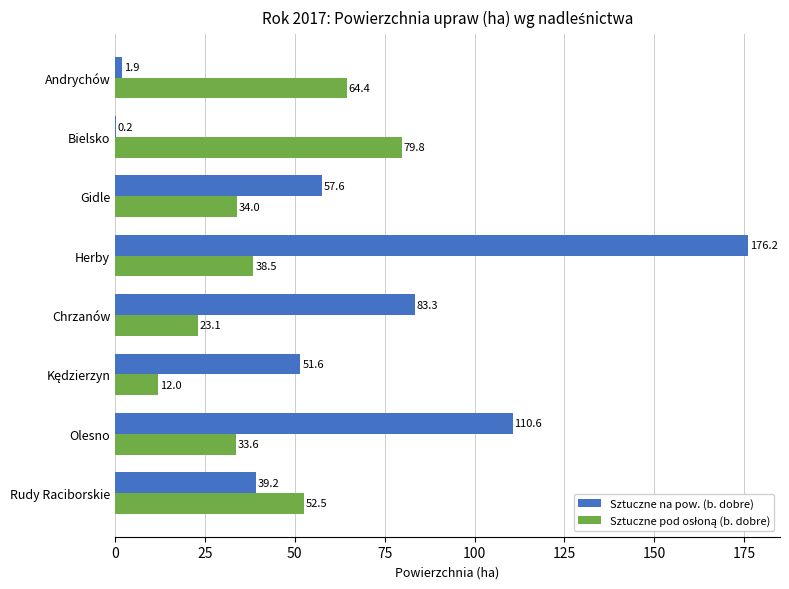

What is the average value of the Sztuczne na pow. (b. dobre) series?

65.1